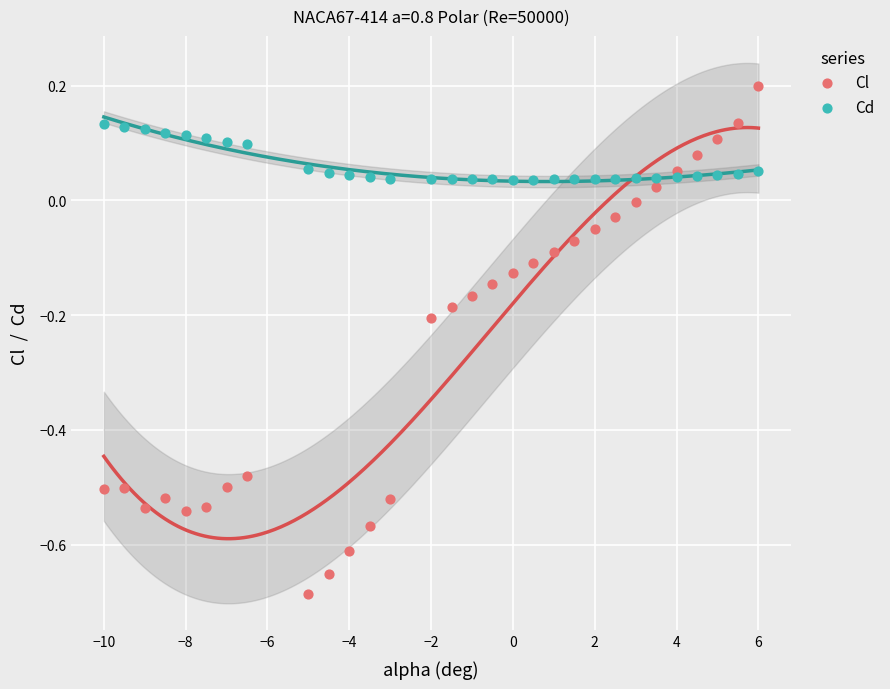

Which series has the widest spread of Y values?

Cl